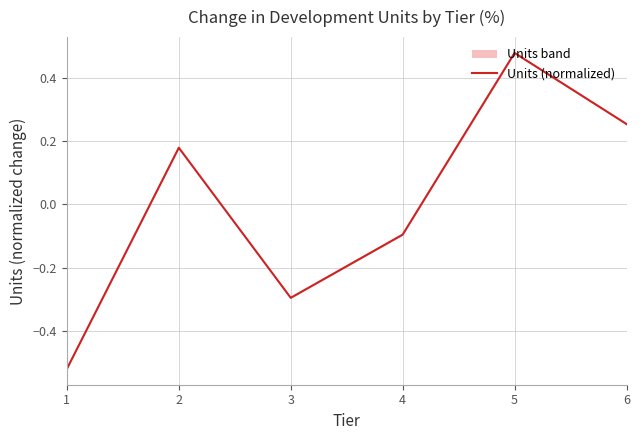

What is the maximum value shown in the chart?

0.5